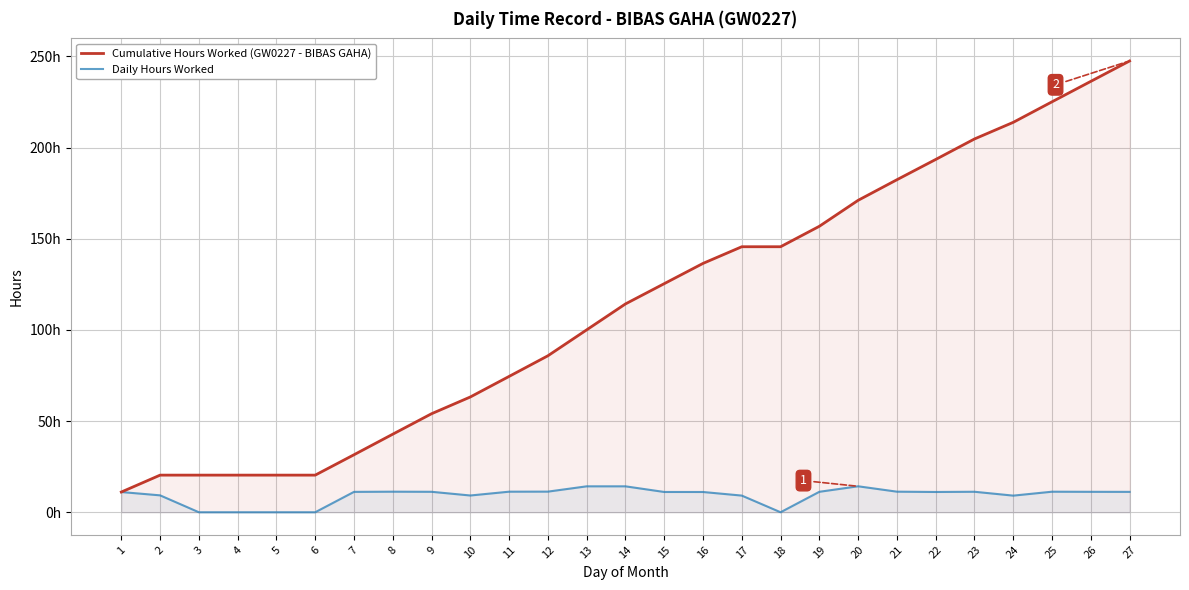

True or false: Cumulative Hours Worked (GW0227 - BIBAS GAHA) has more than 2 interior local peaks.

False